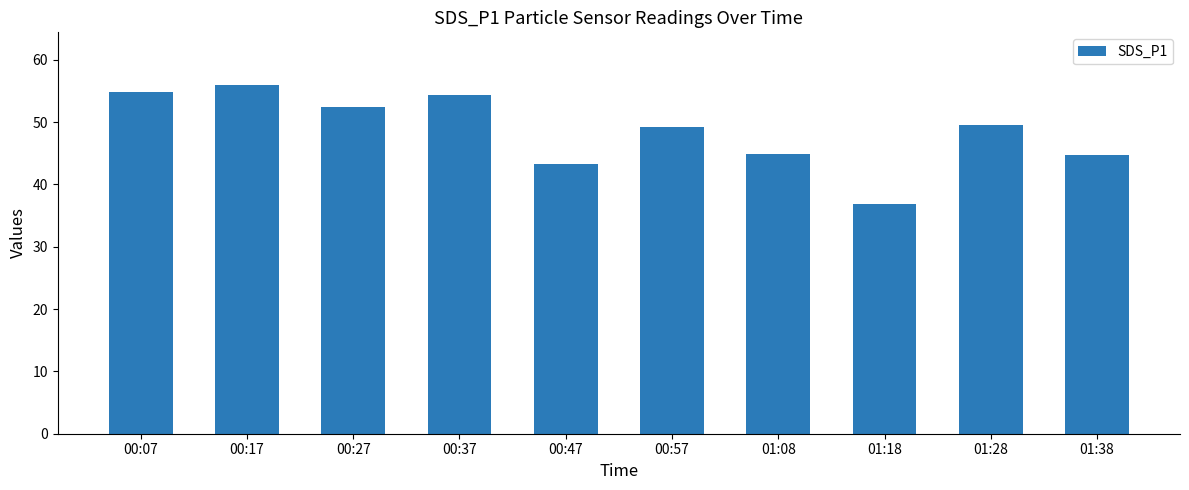

What is the difference between the maximum and minimum values?

19.1